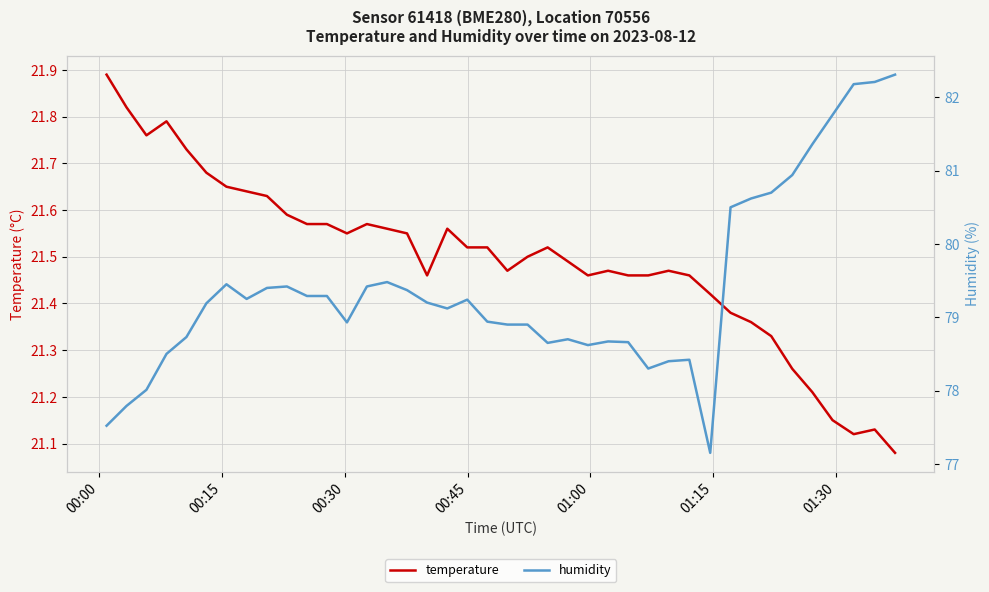

How many lines are shown in the chart?

2